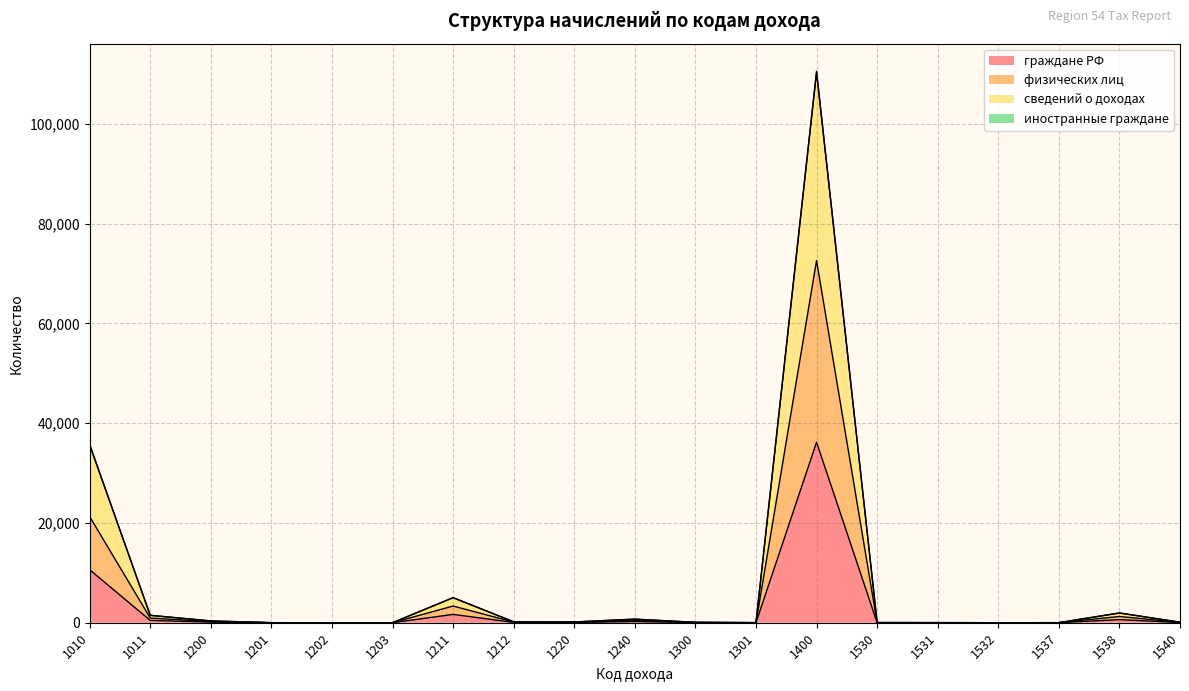

Between 1220 and 1537, which series saw the biggest shift?

сведений о доходах